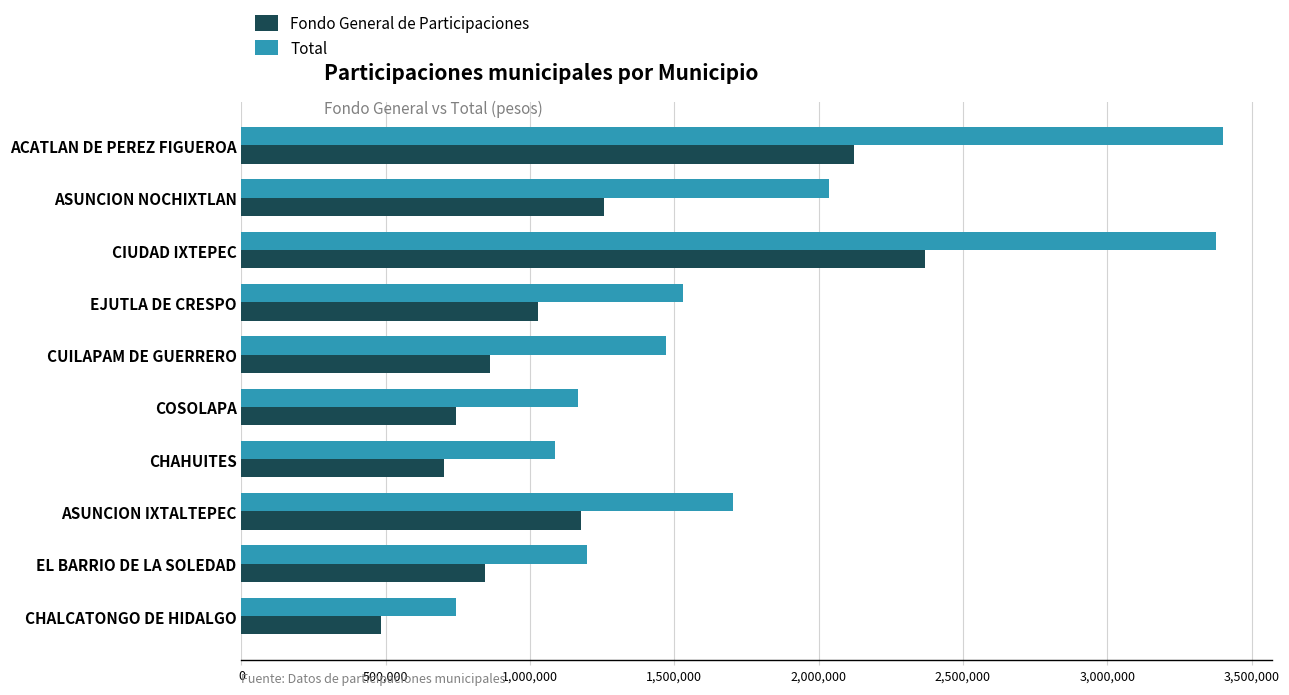

At which label is Fondo General de Participaciones closest to 1424254?

ASUNCION NOCHIXTLAN